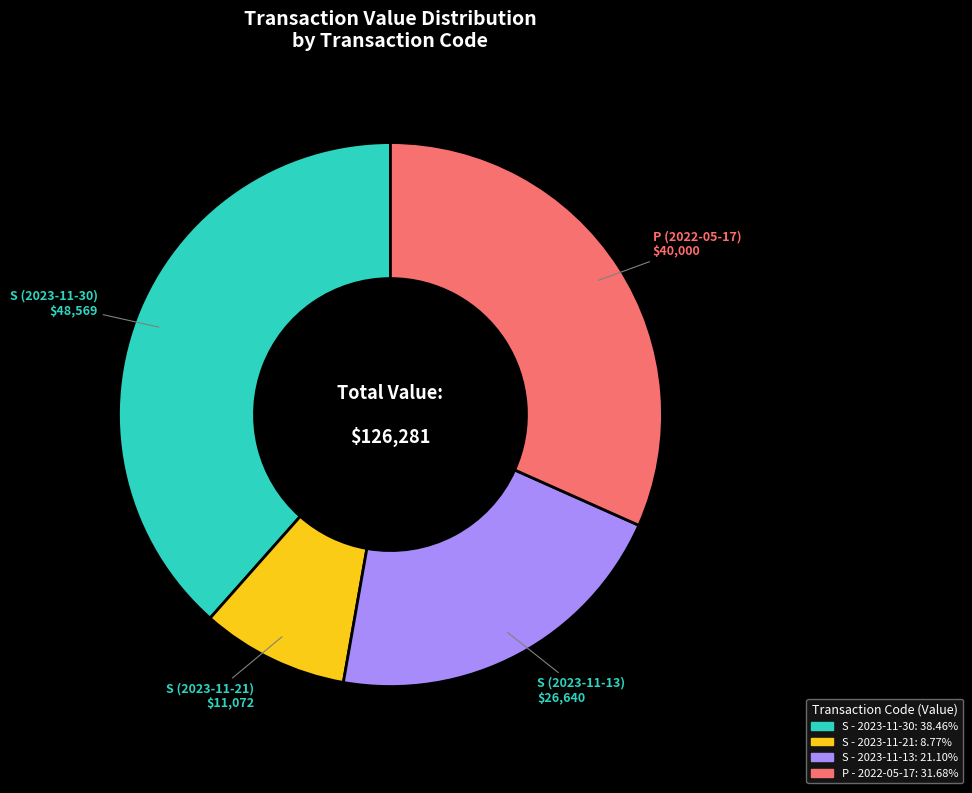

Is there a majority slice in this chart?

No